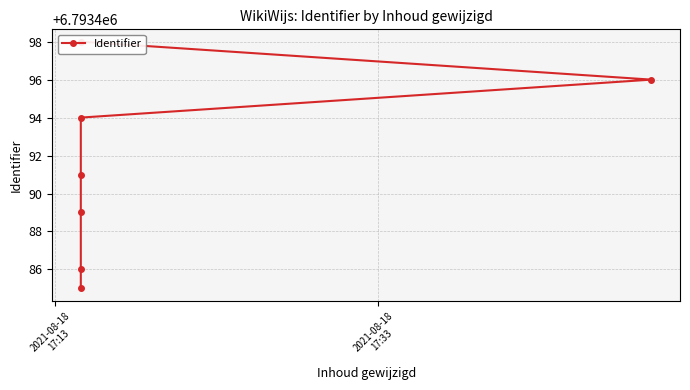

Reading left to right, extract all data points from this chart.

2021-08-18
17:13=6793485	2021-08-18
17:33=6793486	2=6793489	3=6793491	4=6793494	5=6793496	6=6793498